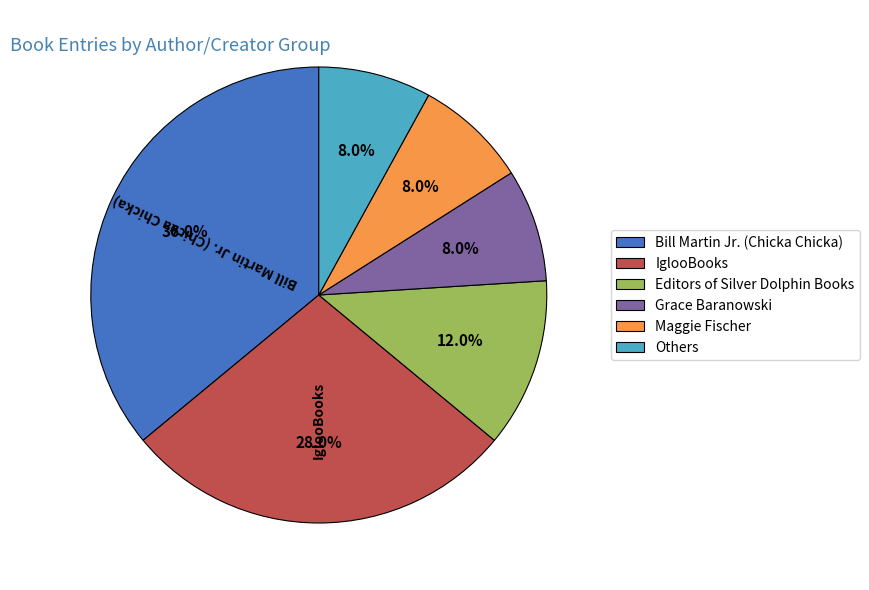

Which slice is the largest?

Bill Martin Jr. (Chicka Chicka)